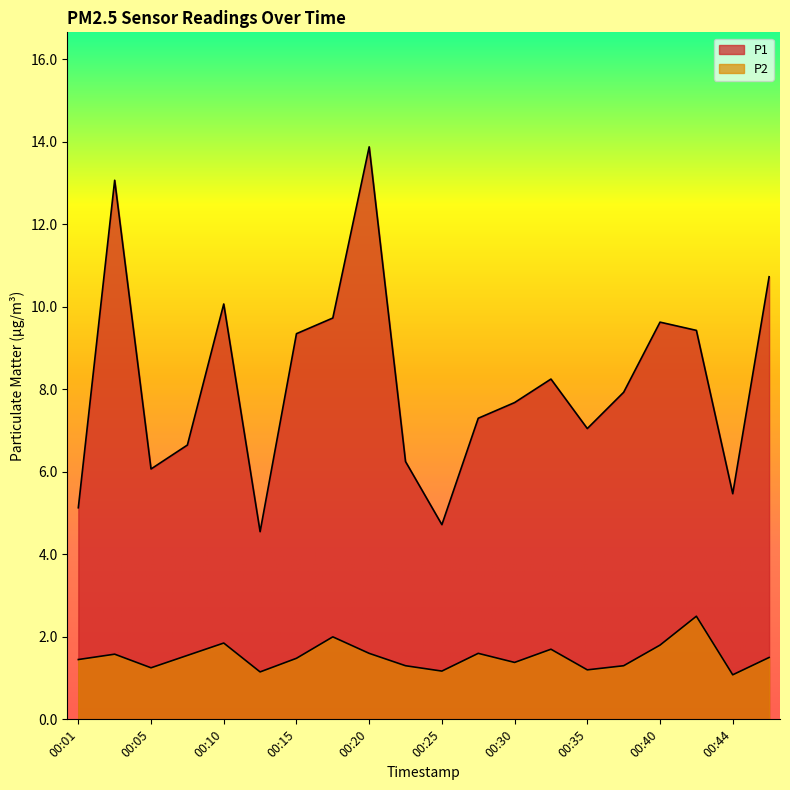

Reading right to left, list all the values displayed in this chart.

P1: 10.7	5.5	9.4	9.6	7.9	7.0	8.2	7.7	7.3	4.7	6.2	13.9	9.7	9.3	4.5	10.1	6.7	6.1	13.1	5.1
P2: 1.5	1.1	2.5	1.8	1.3	1.2	1.7	1.4	1.6	1.2	1.3	1.6	2.0	1.5	1.1	1.9	1.6	1.2	1.6	1.4